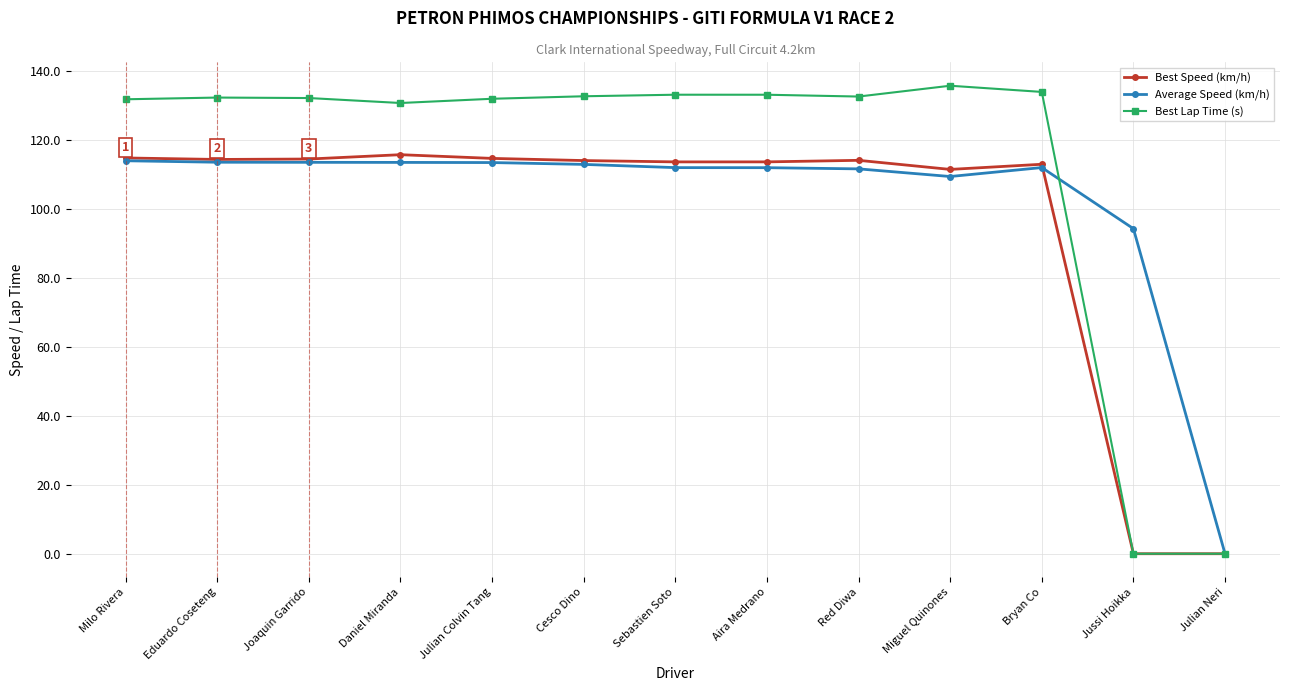

Which series has the largest range (max minus min)?

Best Lap Time (s)